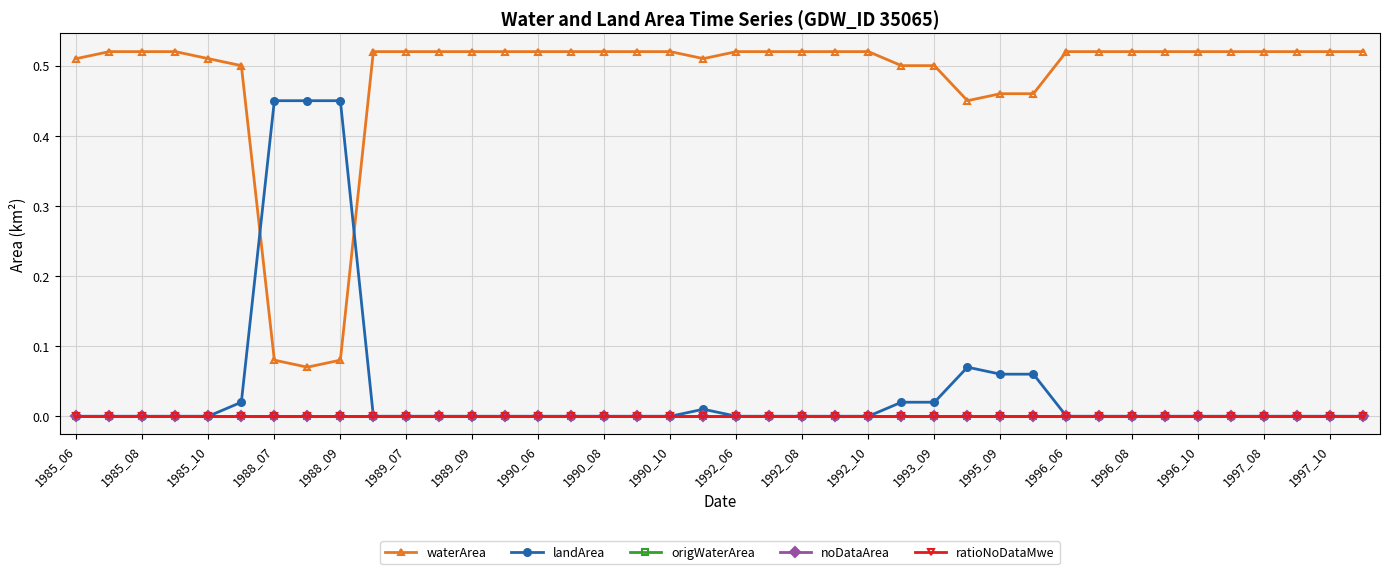

What is the difference between the maximum and minimum values in the landArea series?

0.5